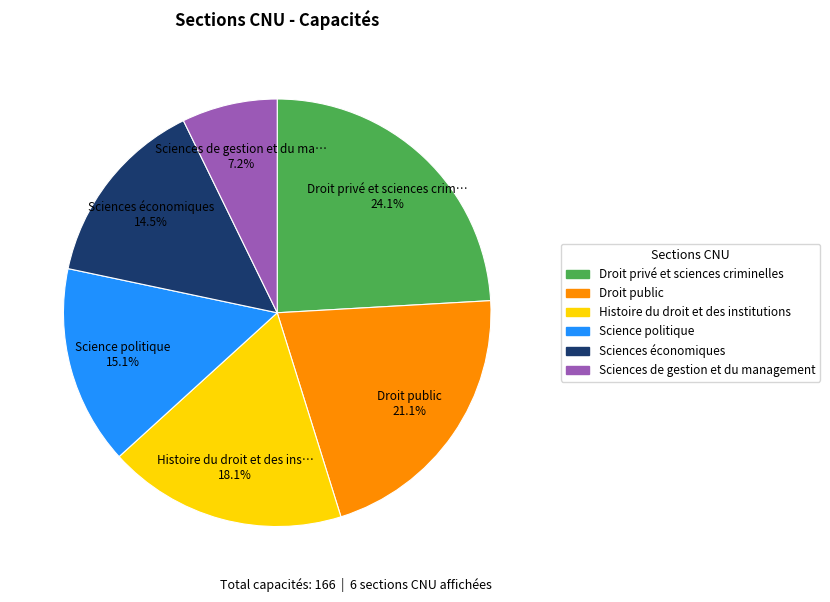

How many slices are in this pie chart?

6